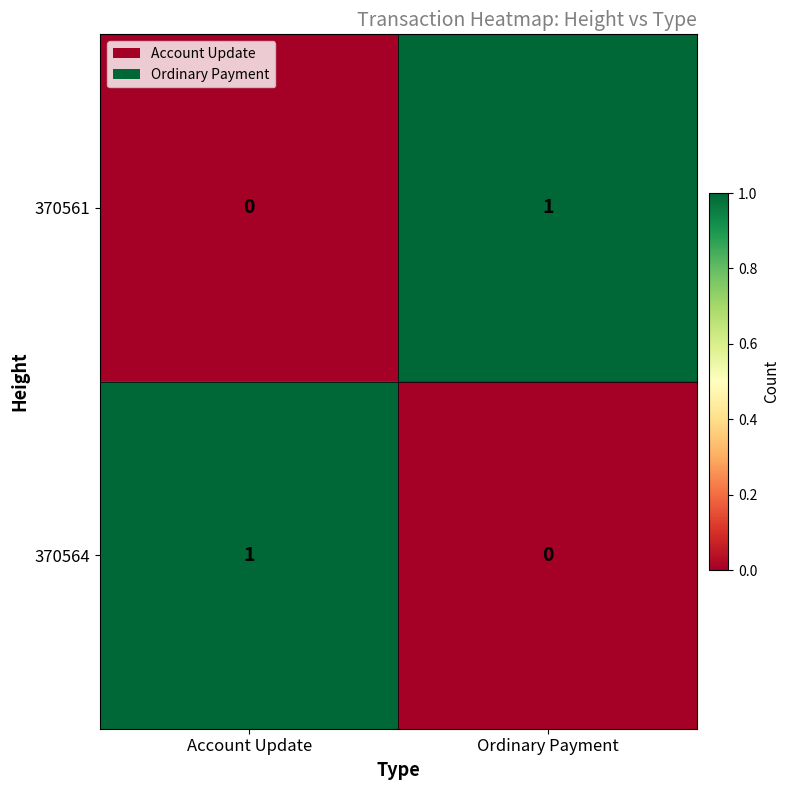

At which label does 370564 reach its minimum?

Ordinary Payment